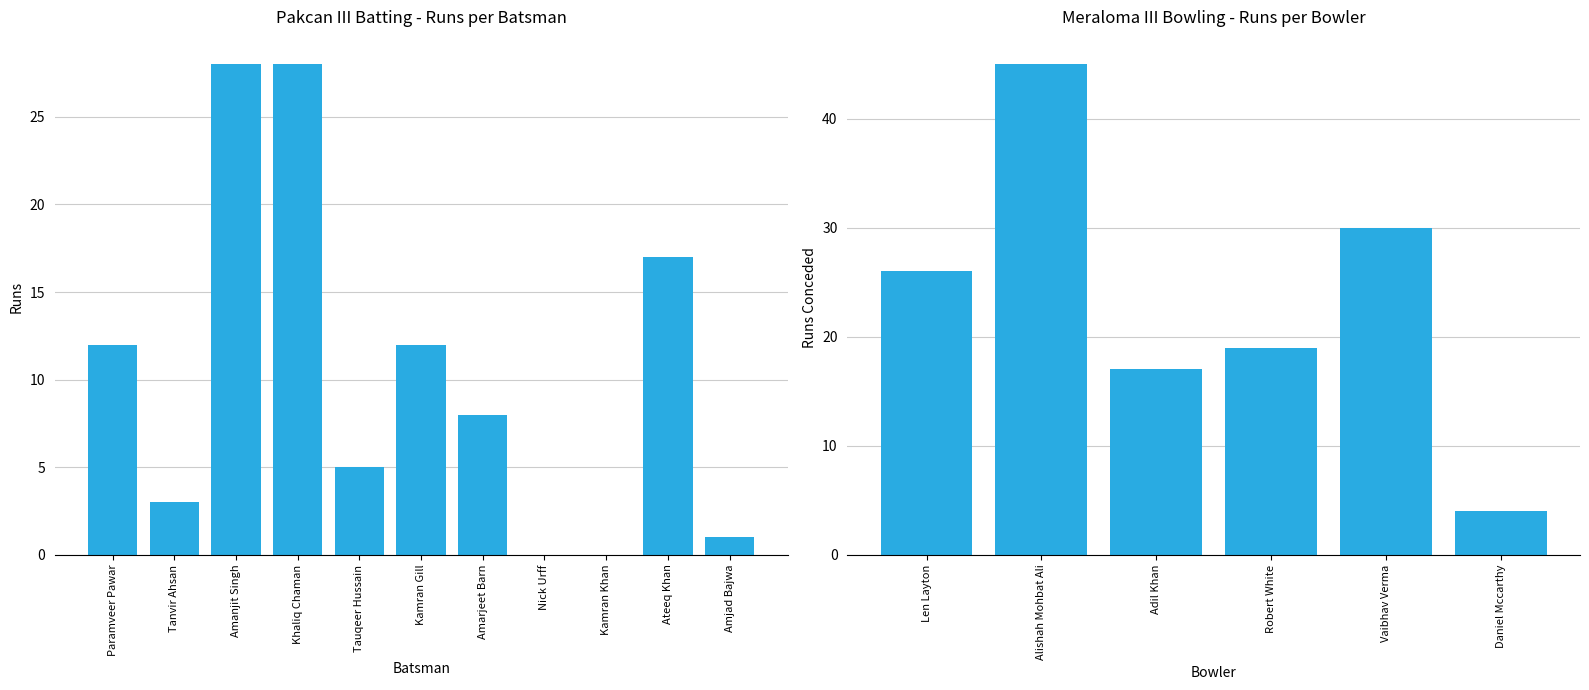

What is the difference between the maximum and second lowest values?

28